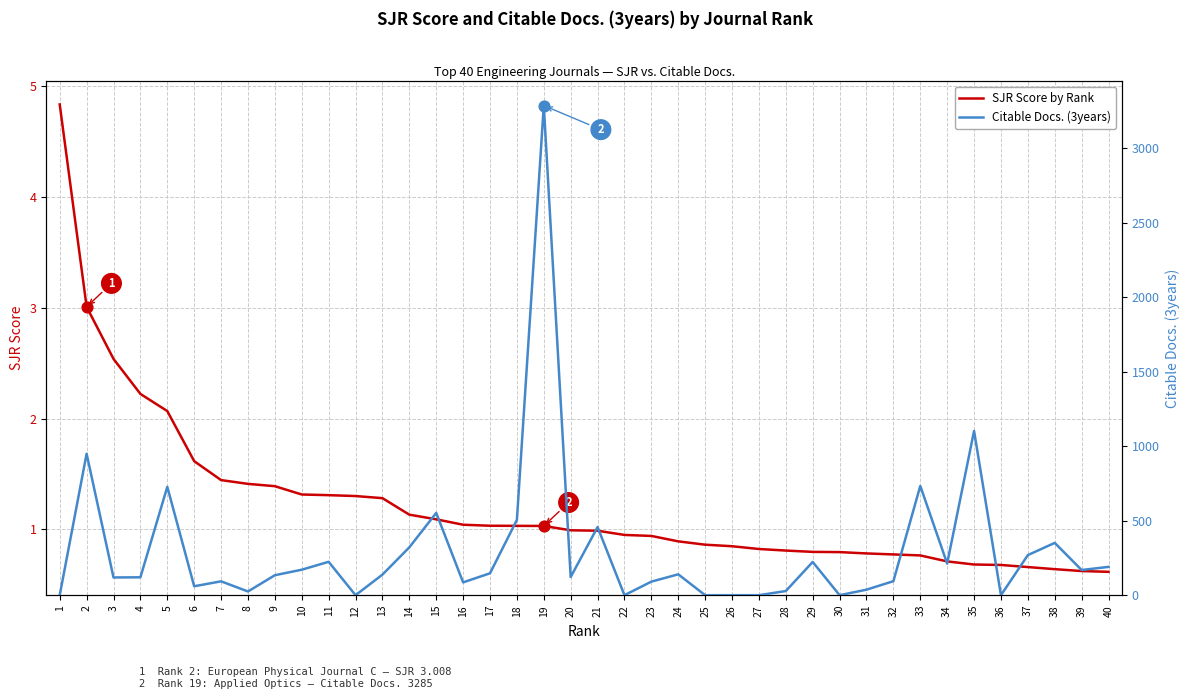

Which series reaches the maximum Y coordinate?

Citable Docs. (3years)